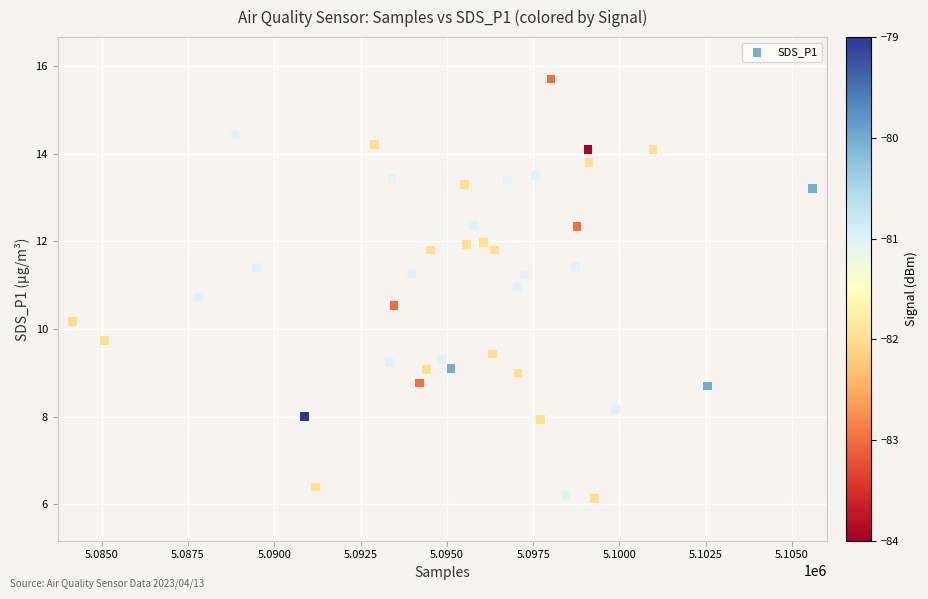

What is the range of Y values (max minus min)?

9.6